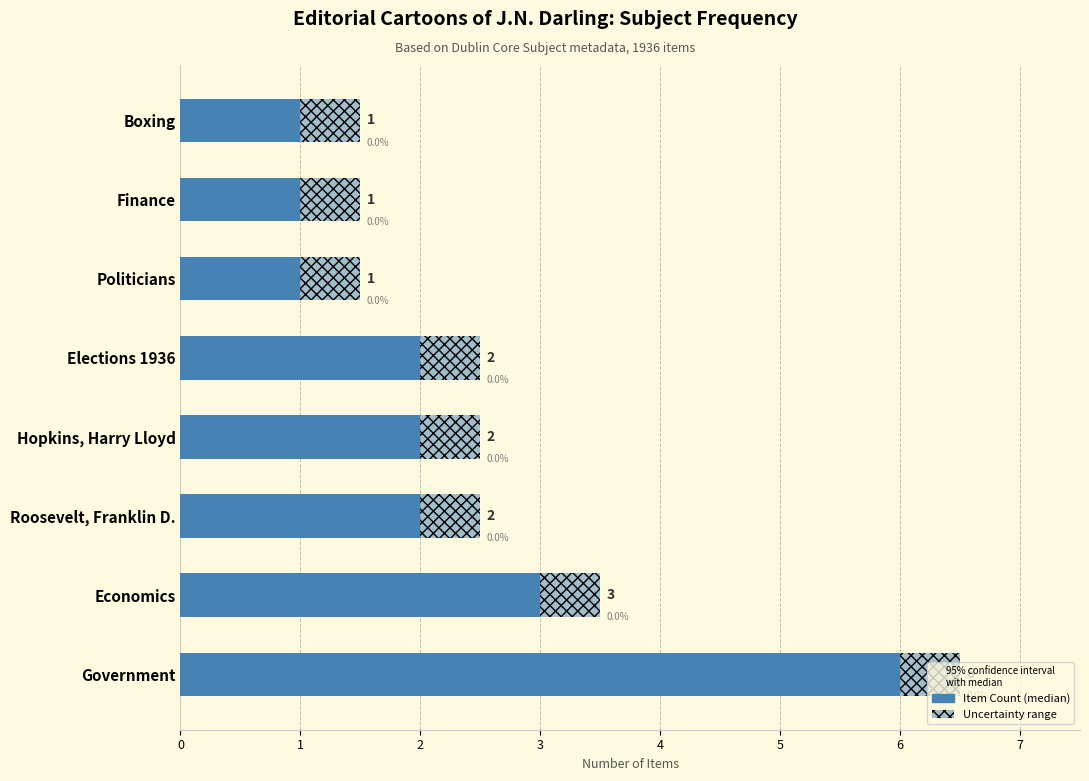

Are the bars horizontal?

Yes